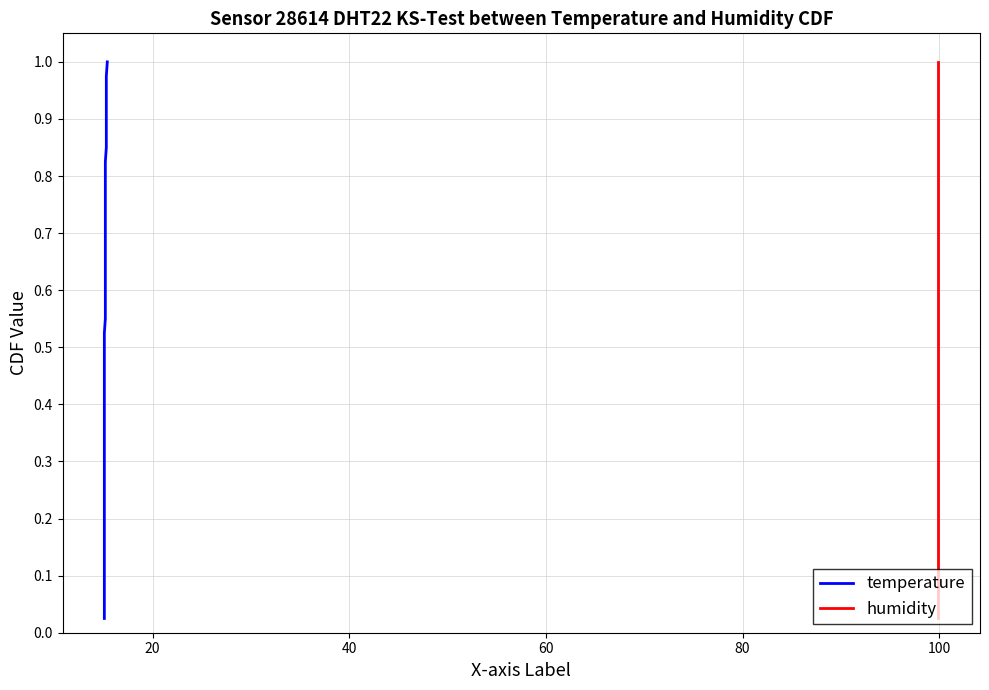

True or false: humidity and temperature intersect in this chart.

False